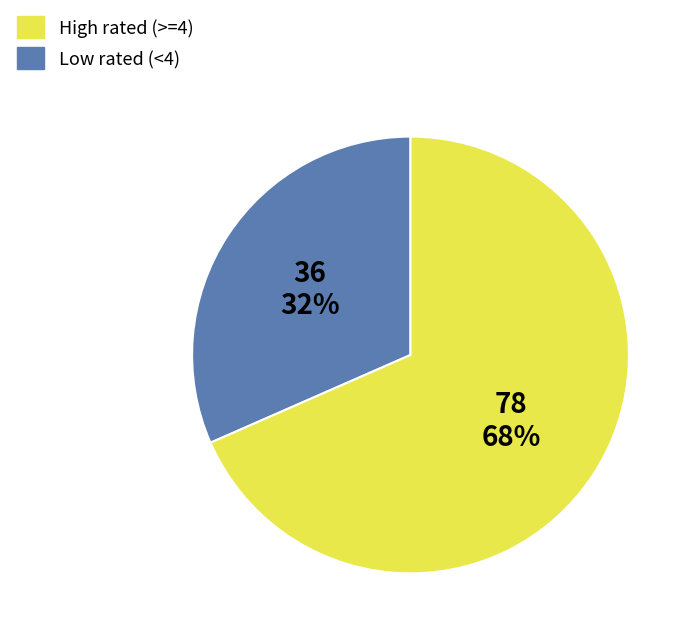

To the nearest percent, what is the average slice percentage?

50%